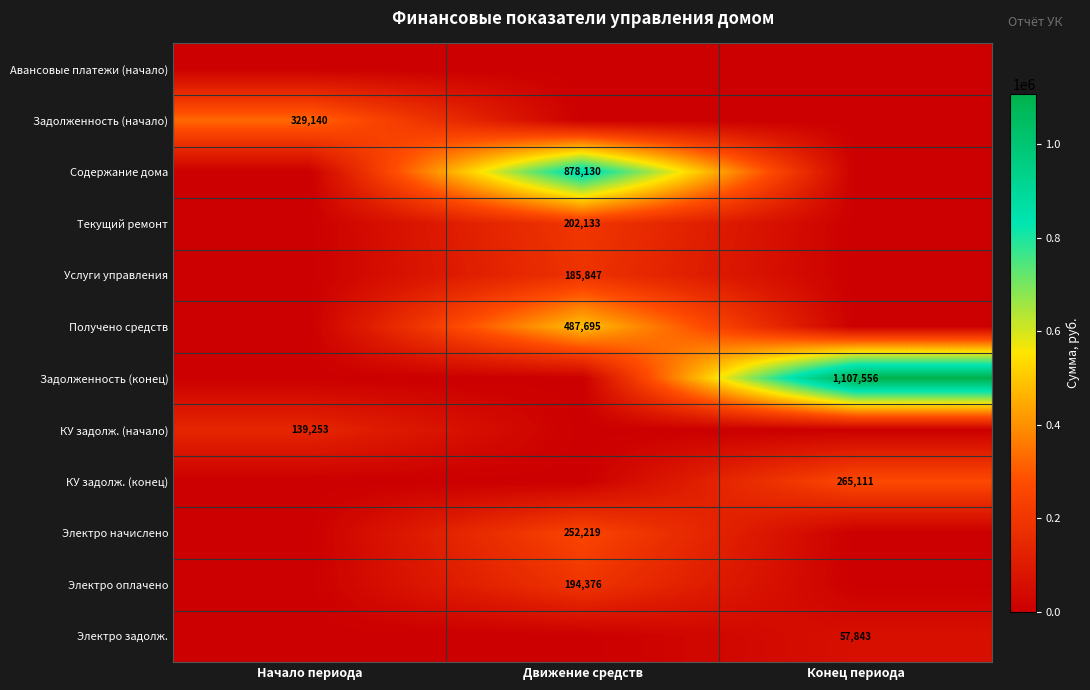

The Услуги управления series shows 185847 at Движение средств. True or false?

True